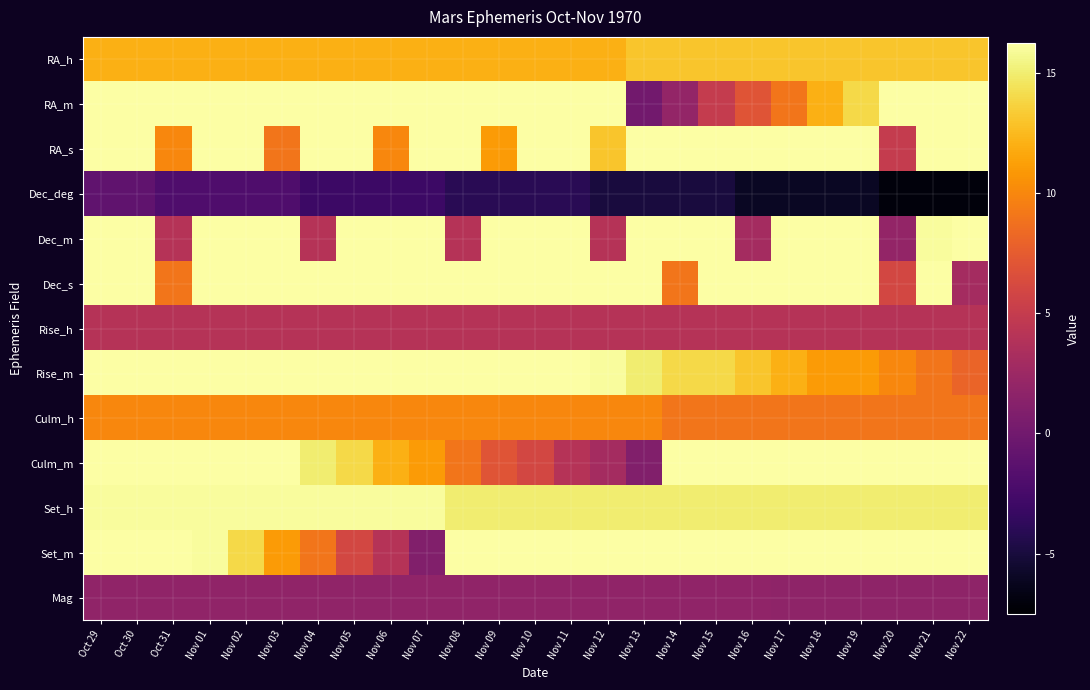

Which series has the widest spread of values?

RA_m